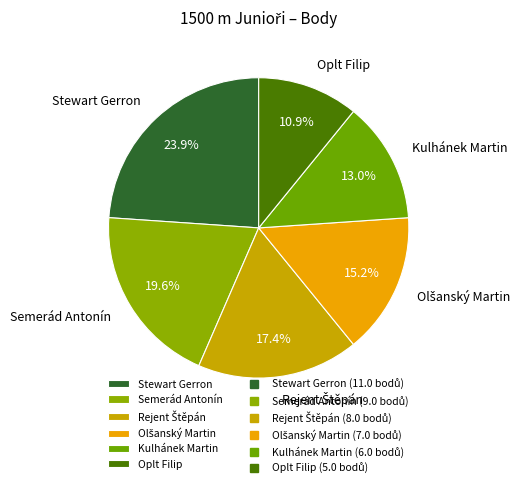

Is there any slice that represents more than half of the pie?

No